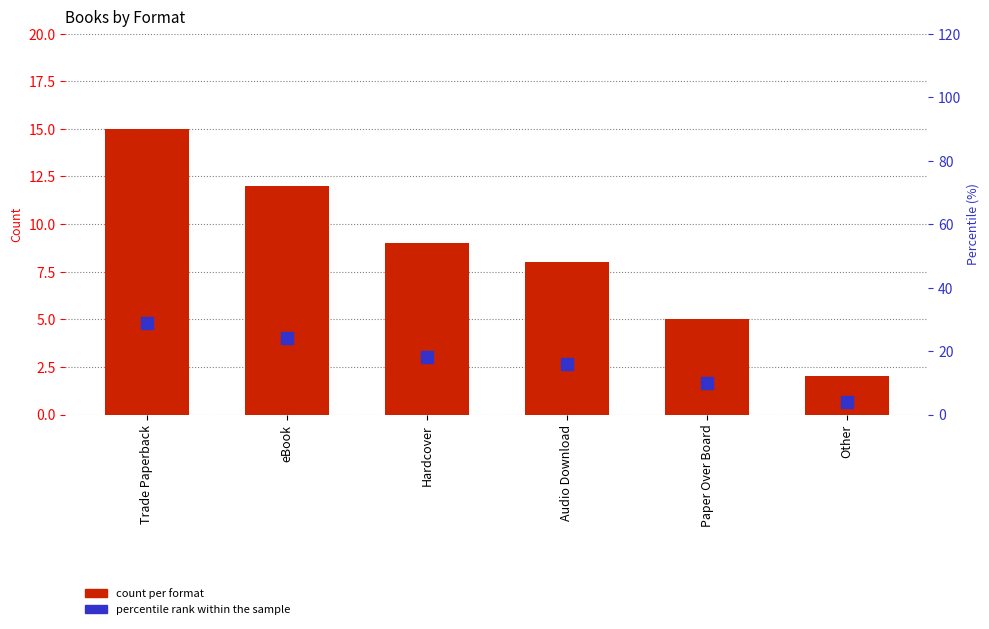

What is the average value of the percentile rank within the sample series?

17